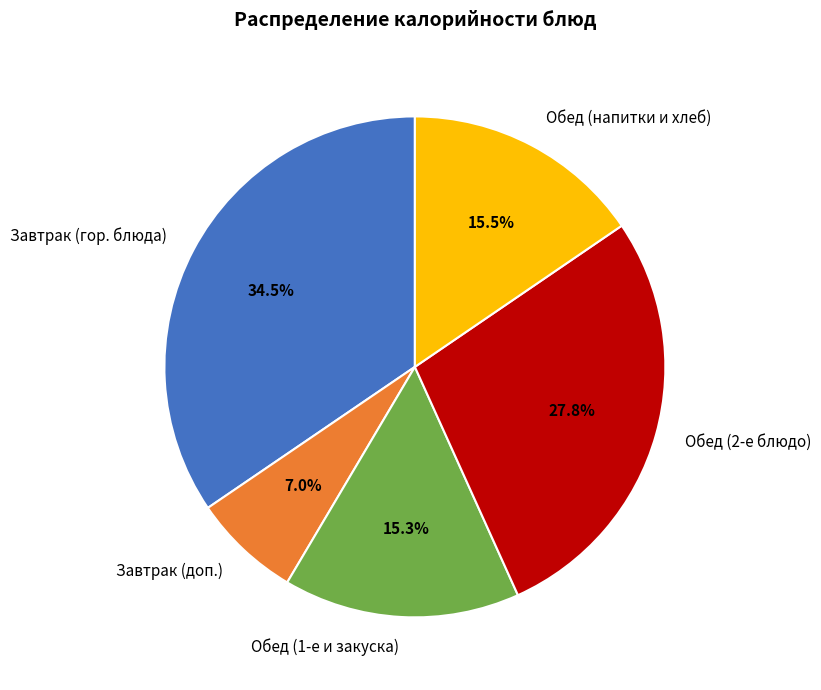

What is the ratio of the value at Обед (2-е блюдо) to the value at Обед (напитки и хлеб)?

1.8